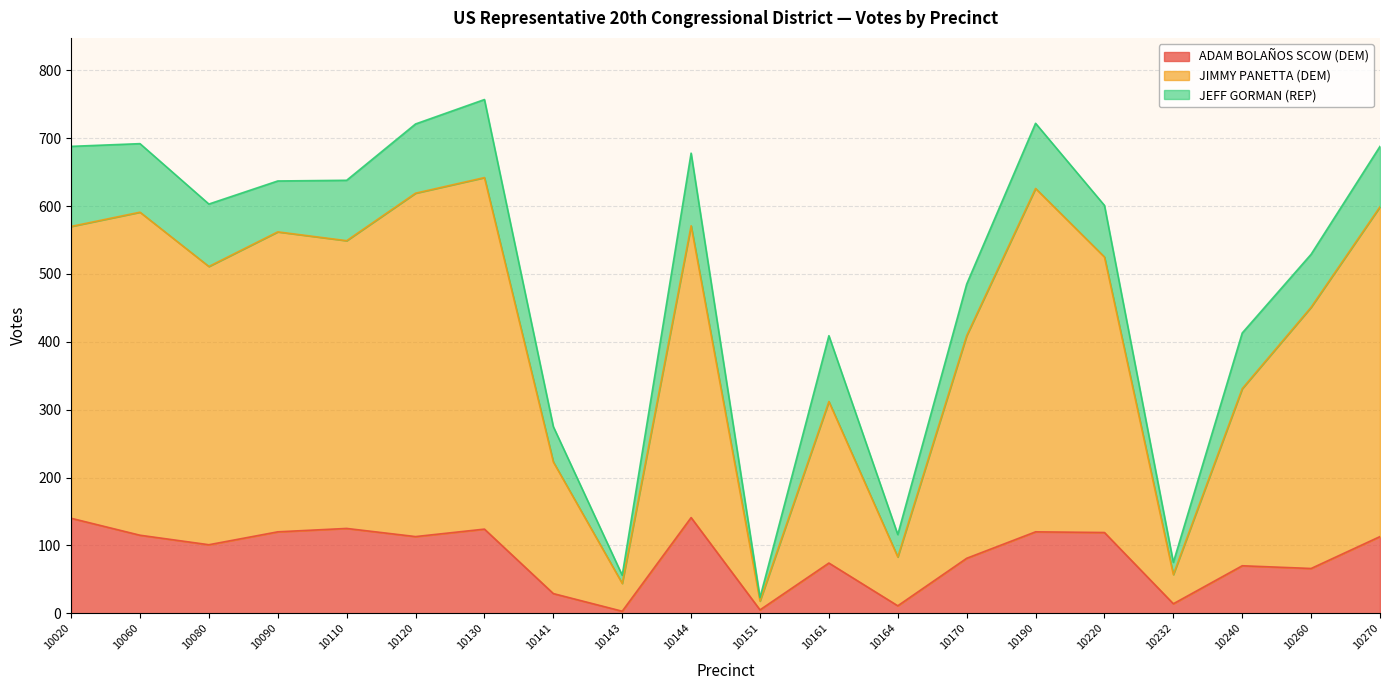

True or false: ADAM BOLAÑOS SCOW (DEM) has a value of 124 at 10130.

True